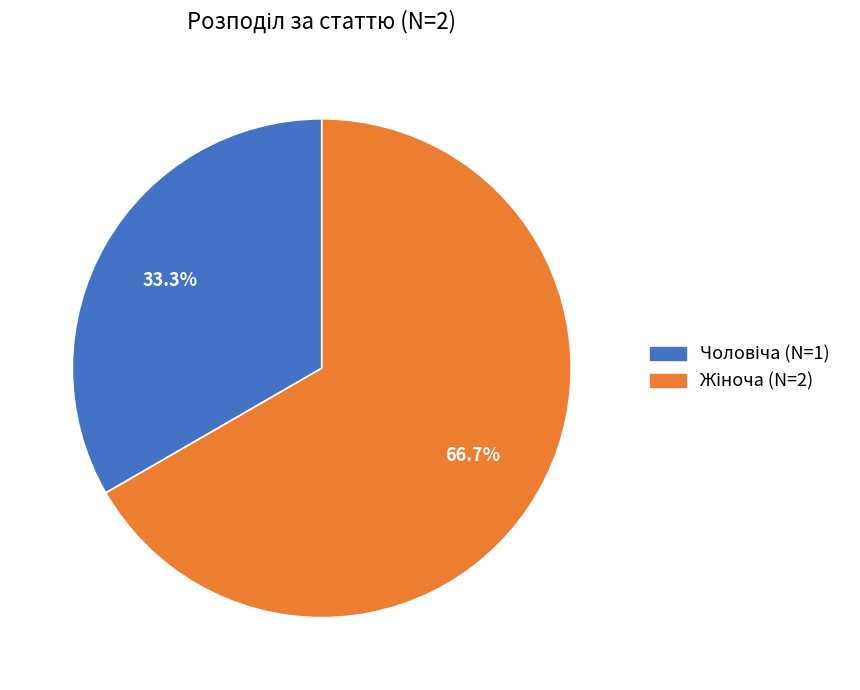

How many segments does this pie chart have?

2